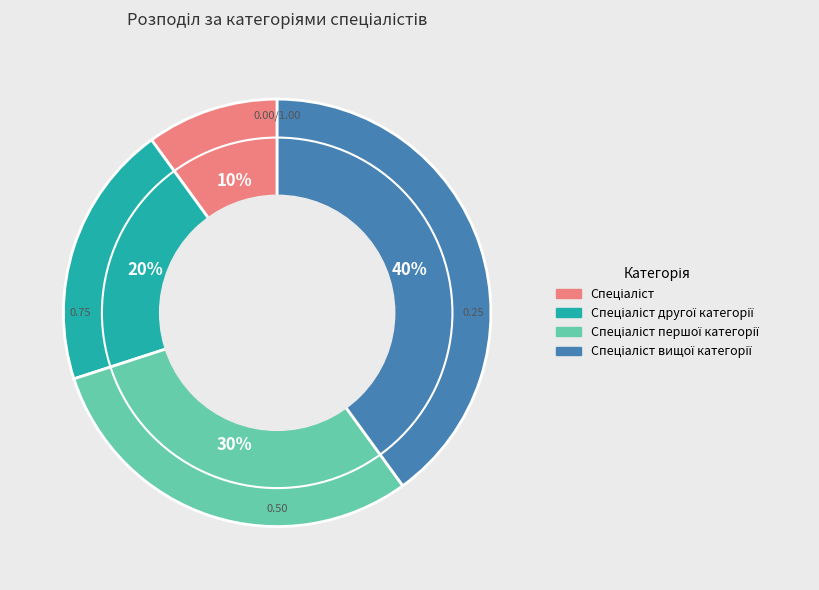

To the nearest percent, what is the average slice percentage?

25%